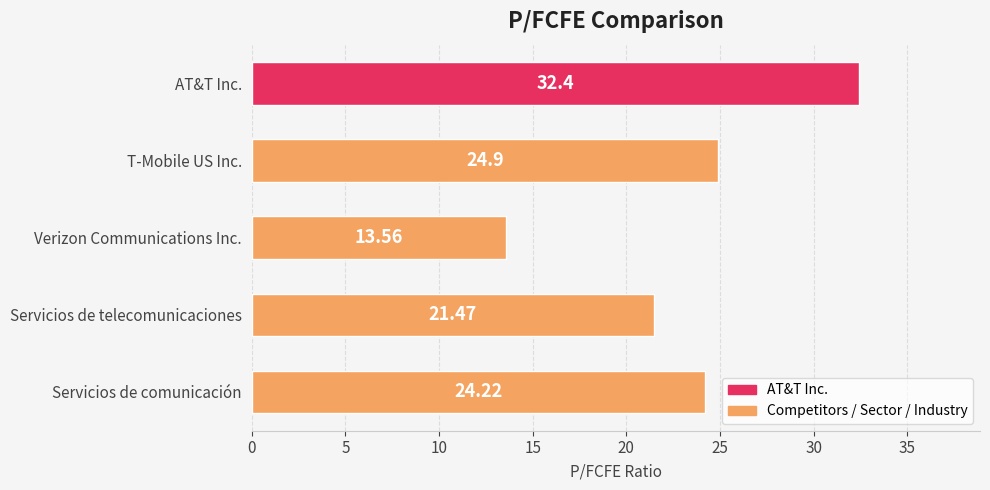

Between Servicios de comunicación and Verizon Communications Inc., which is larger?

Servicios de comunicación